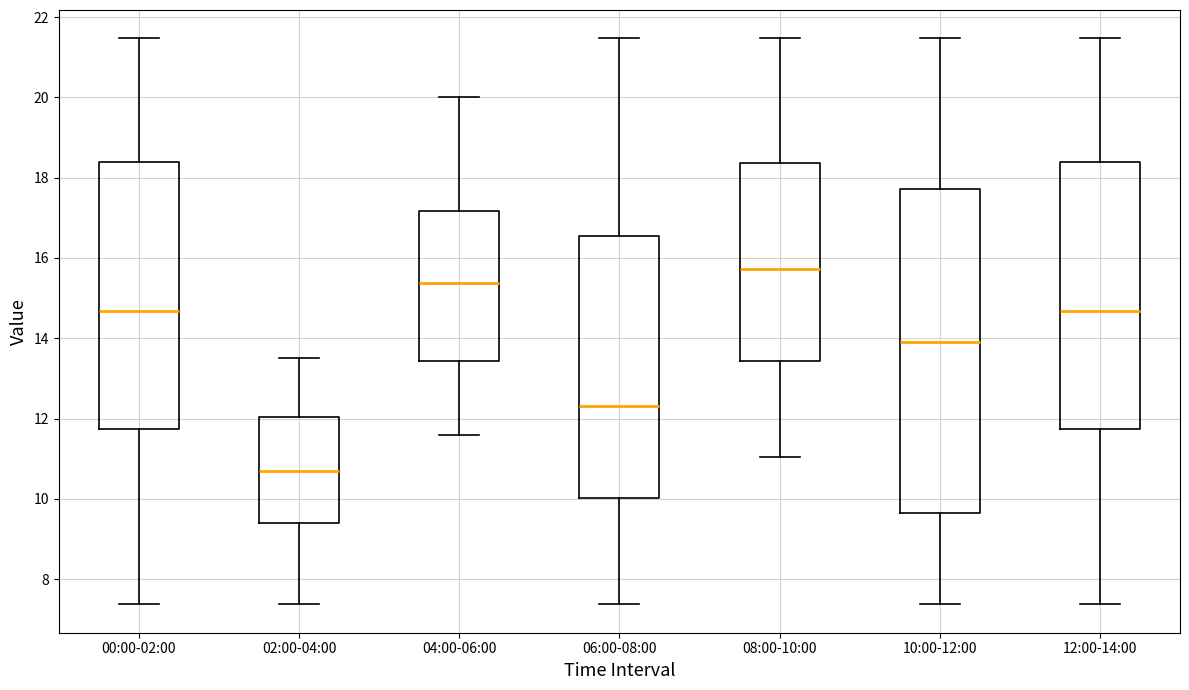

Which box is the tallest, from its lower edge to its upper edge?

10:00-12:00